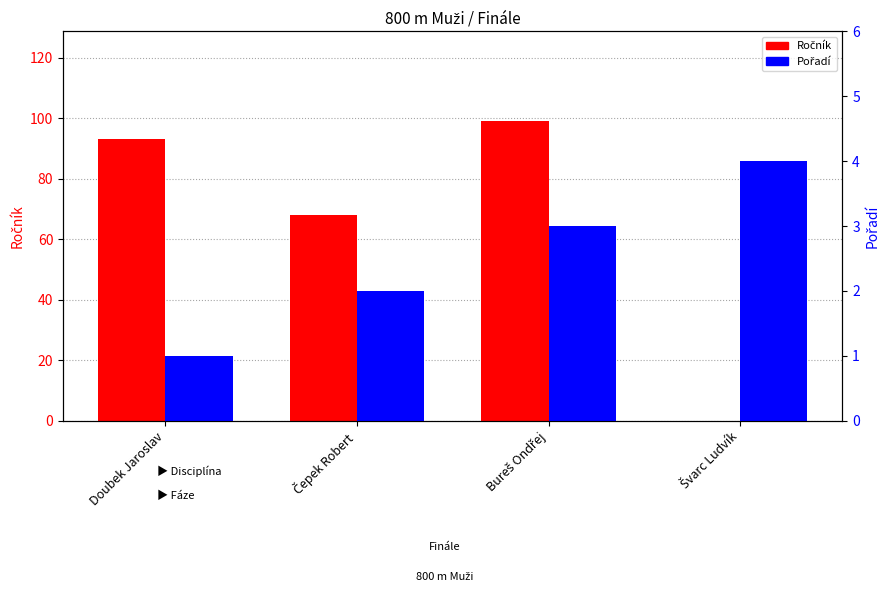

The value of Pořadí at Doubek Jaroslav is 0. True or false?

False